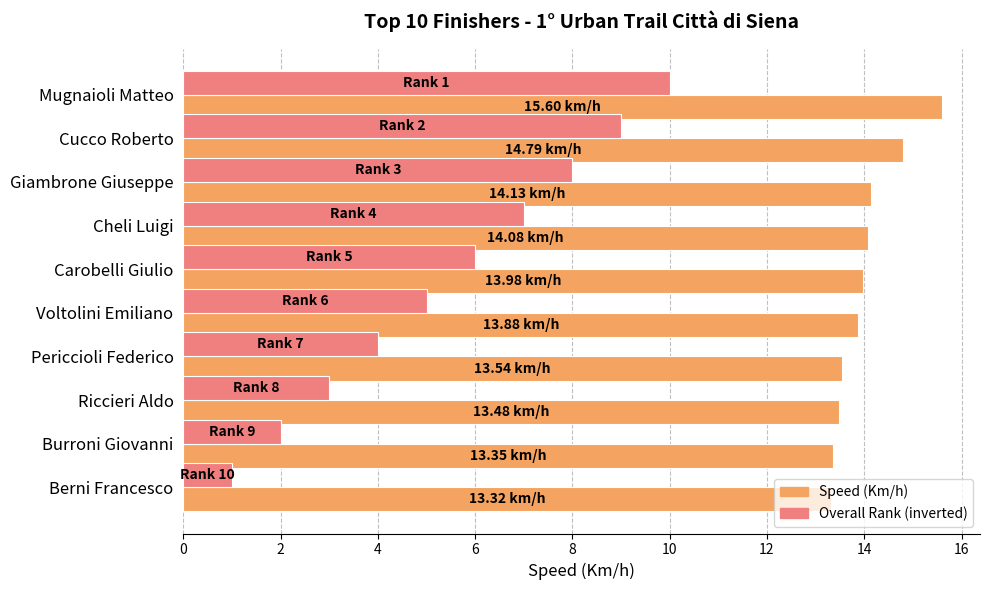

What is the difference between the highest and lowest values at Cucco Roberto?

5.8